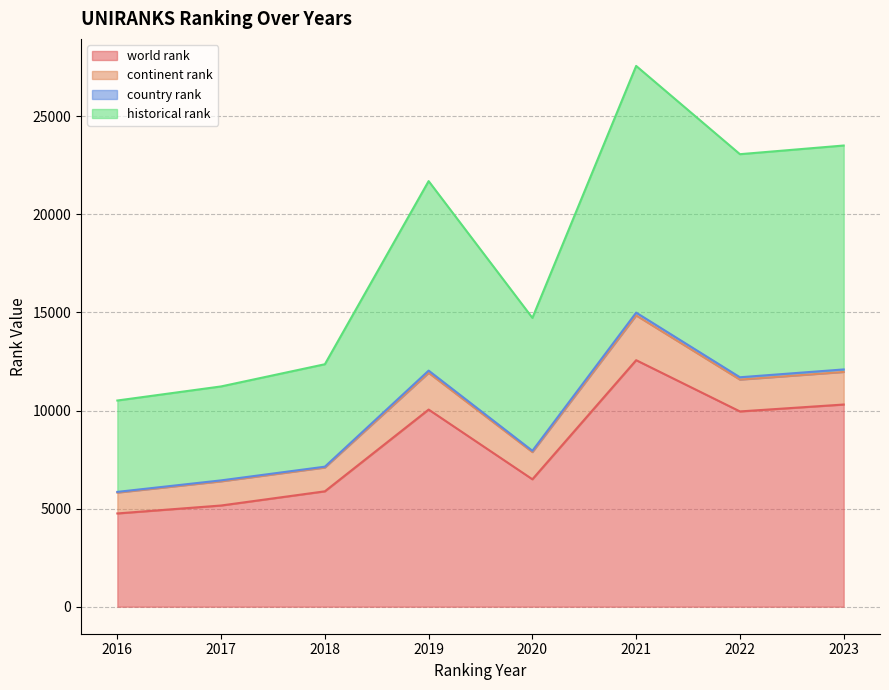

Which category has the highest value in the world rank series?

2021